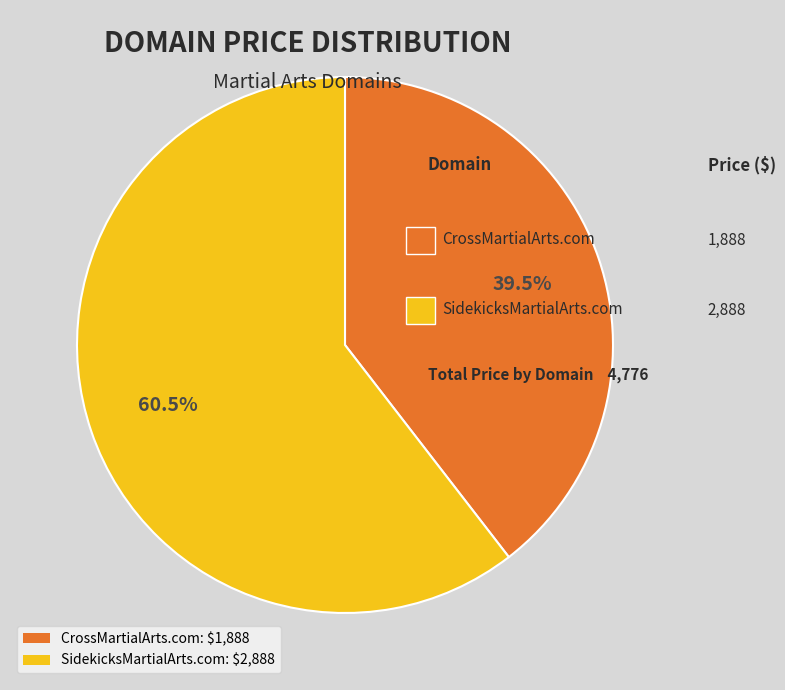

Combined, what portion of the pie is CrossMartialArts.com and SidekicksMartialArts.com?

100.0%